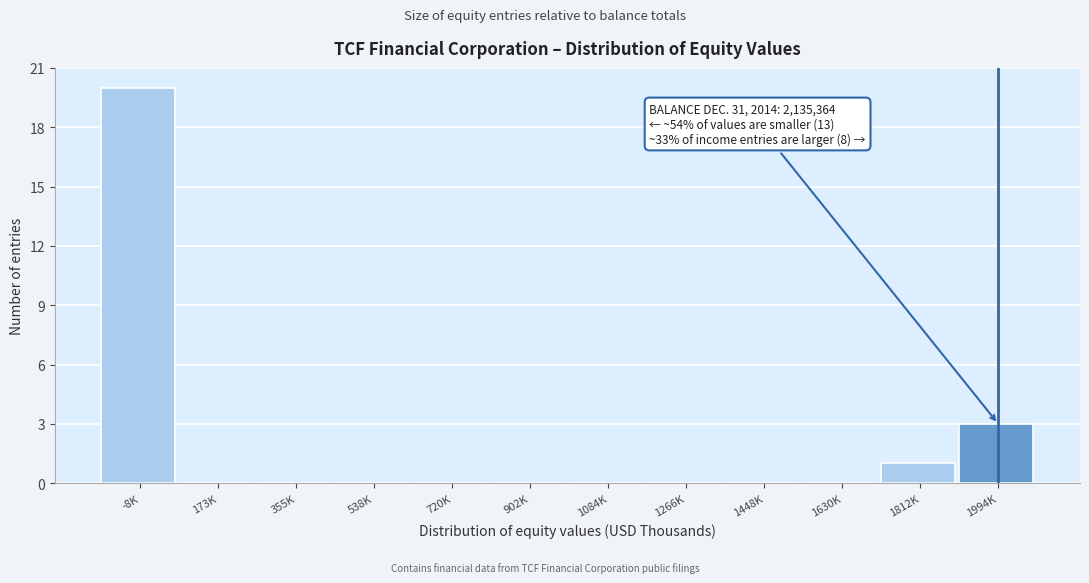

Reading right to left, list all the values displayed in this chart.

1994K=3	1812K=1	1630K=0	1448K=0	1266K=0	1084K=0	902K=0	720K=0	538K=0	355K=0	173K=0	-8K=20